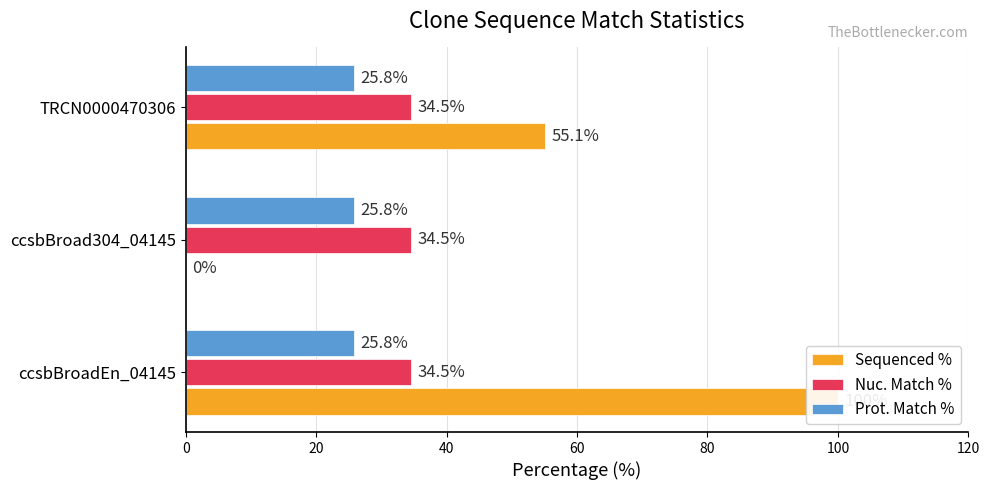

List the series in order of their peak value, lowest first.

Nuc. Match %, Prot. Match %, Sequenced %